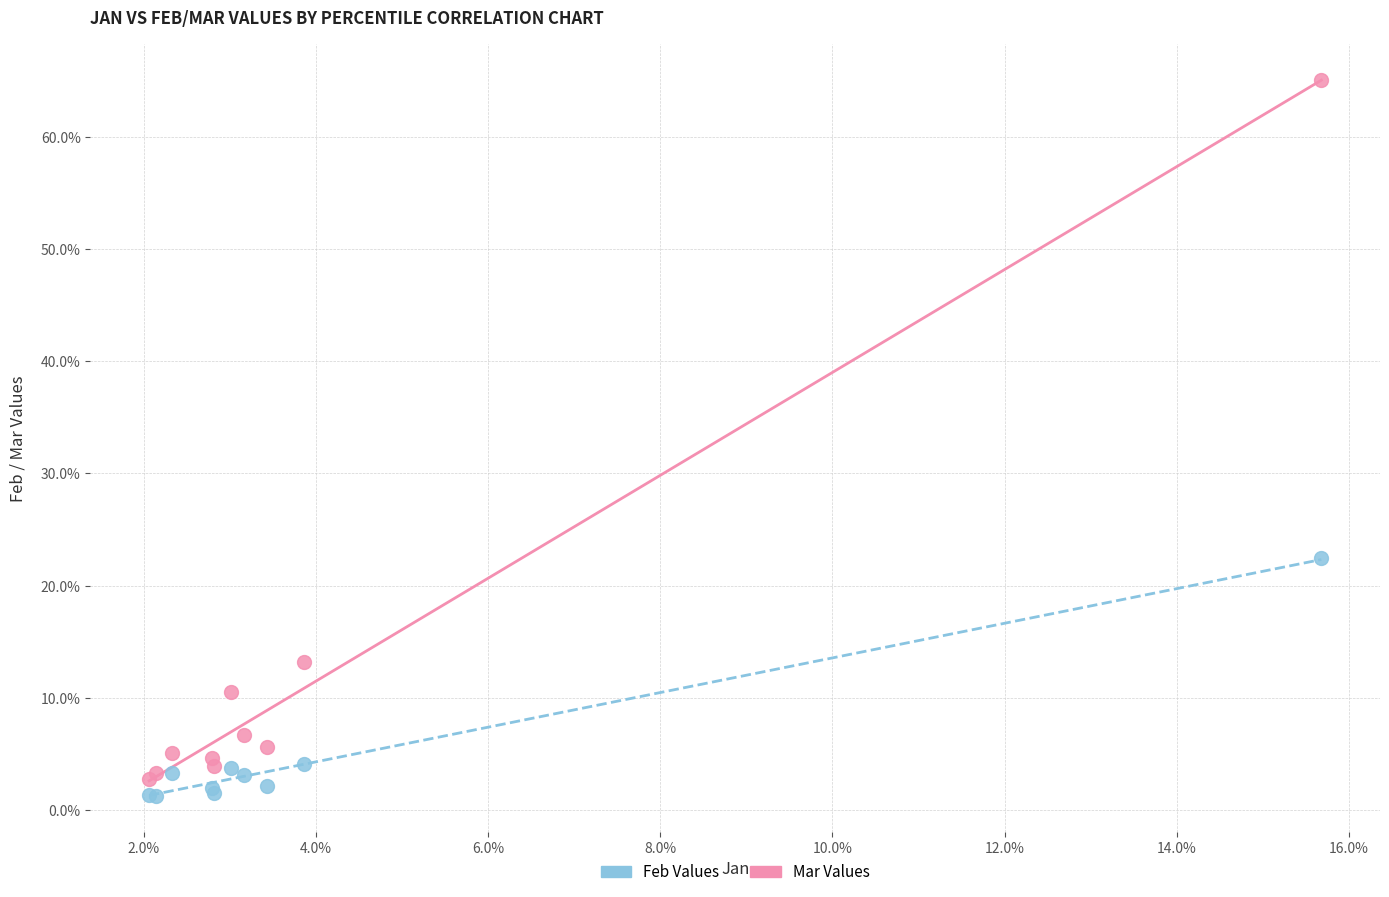

Which series has the widest spread of Y values?

Mar Values